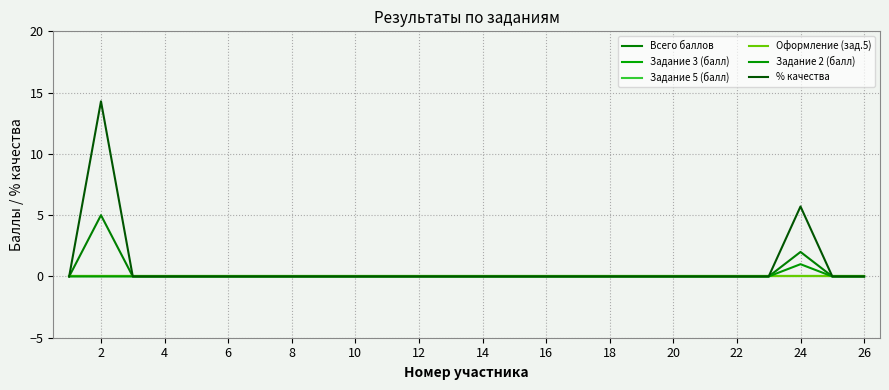

Which series has the largest range (max minus min)?

% качества